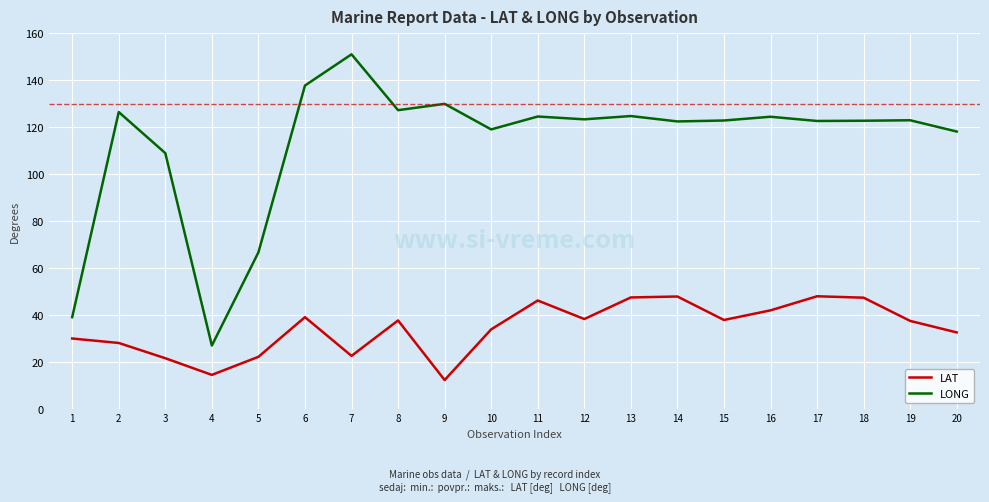

Which series has the largest total across all categories?

LONG